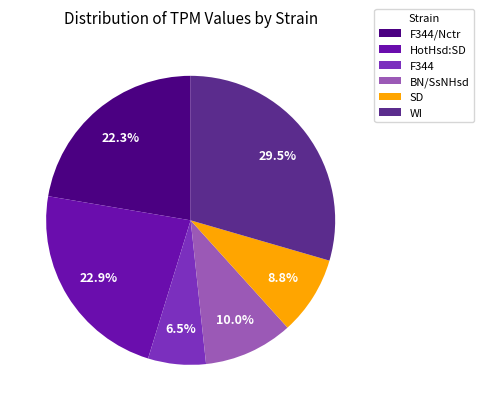

What is the largest slice in the pie chart?

WI